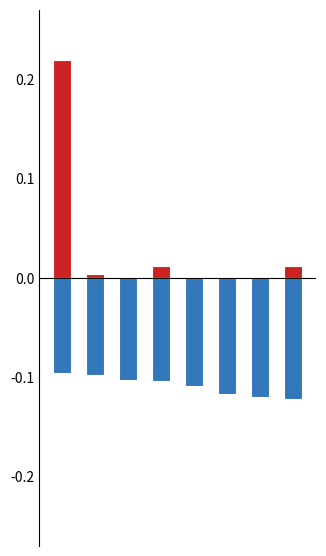

What are all the series names shown in the legend?

RESULTAT, CODE_TAXON